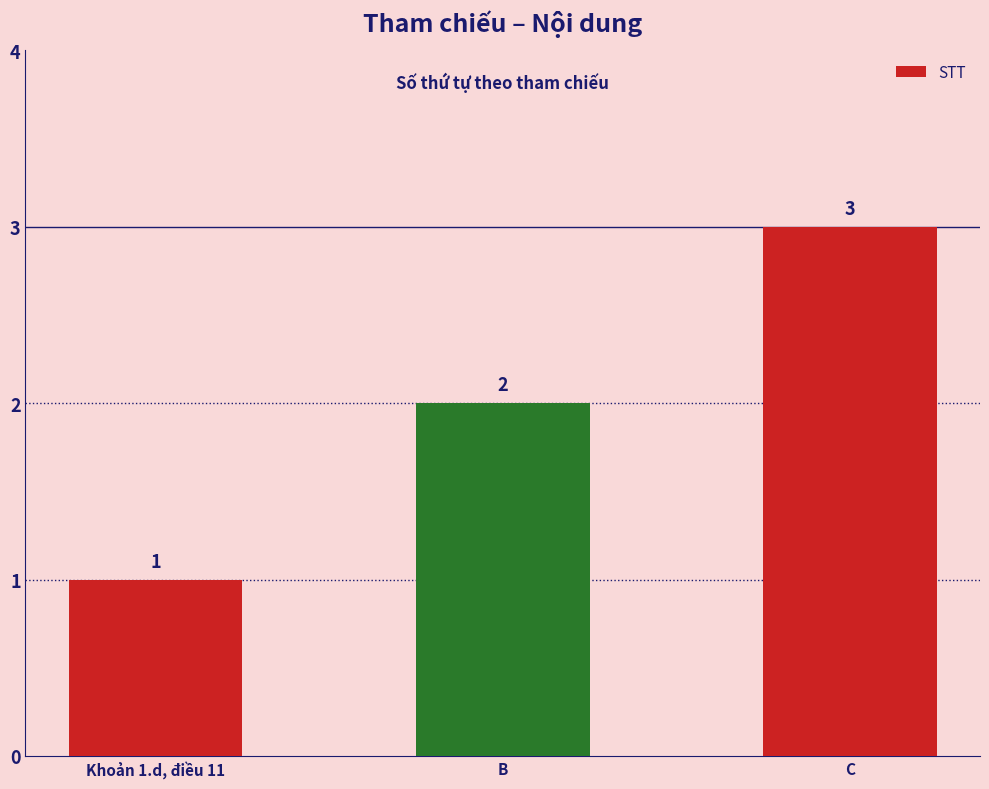

Reading right to left, list all the values displayed in this chart.

3	2	1